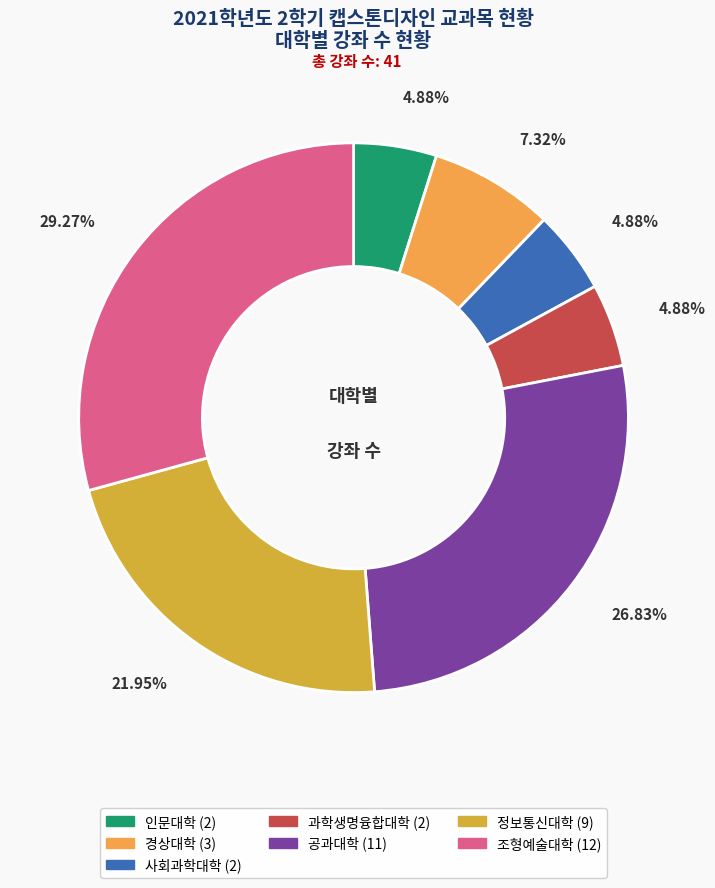

To the nearest percent, what is the average slice percentage?

14%